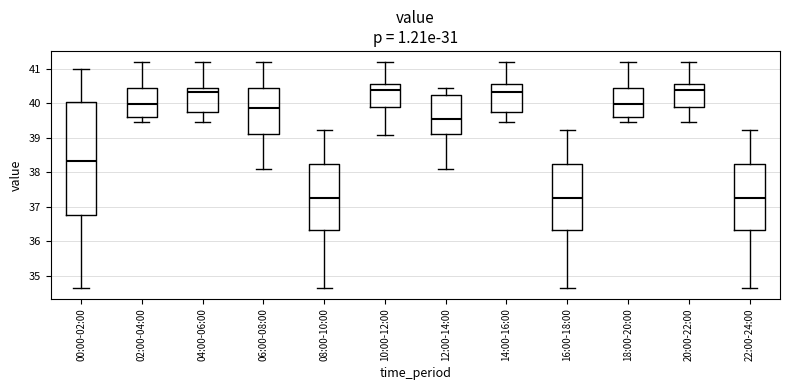

Which box is the tallest, from its lower edge to its upper edge?

00:00-02:00